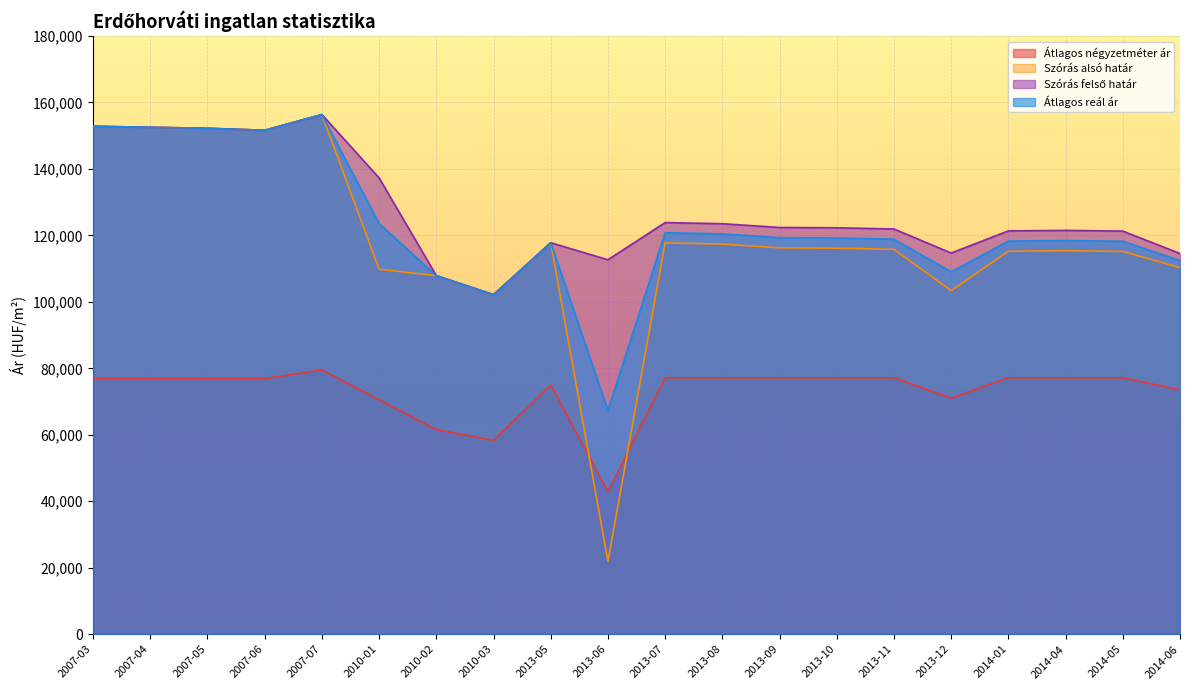

Read the Átlagos reál ár value at 2014-01.

118300